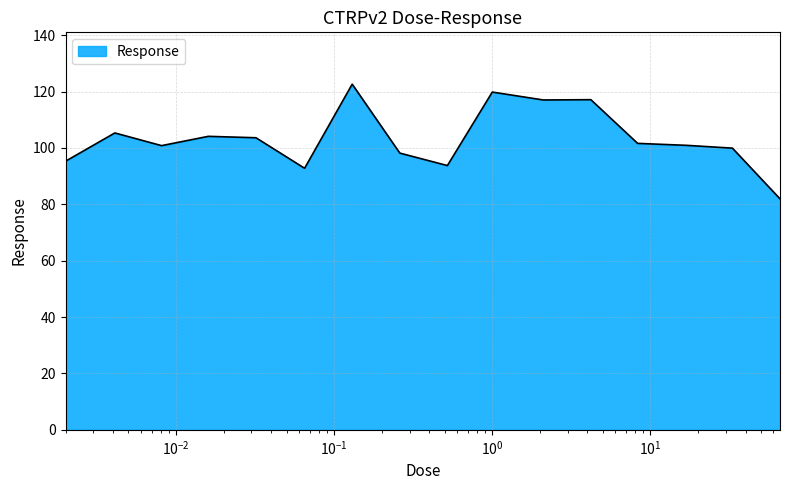

What is the minimum value shown in the chart?

81.9